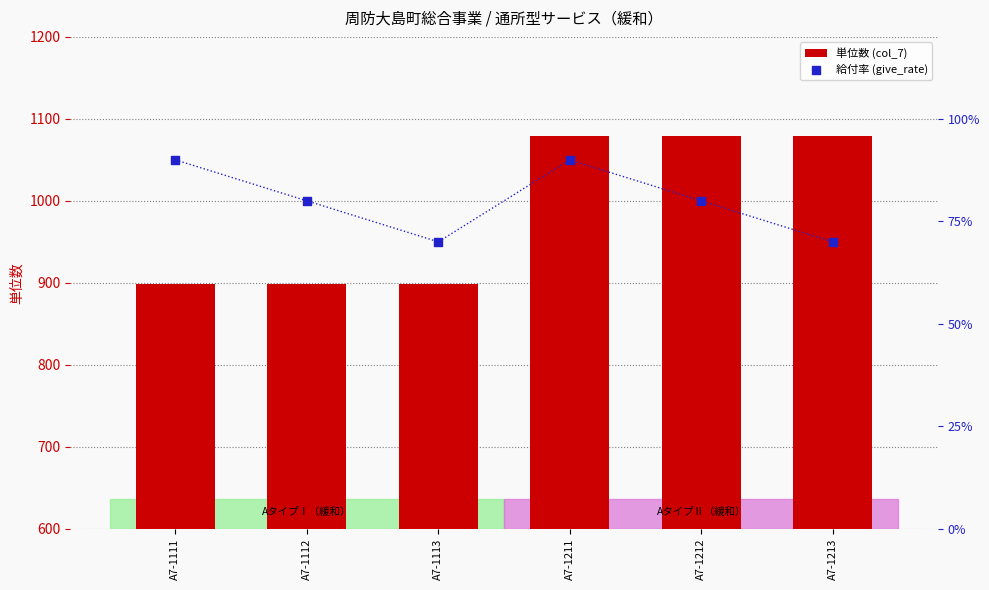

Which series has the widest spread of Y values?

単位数 (col_7)